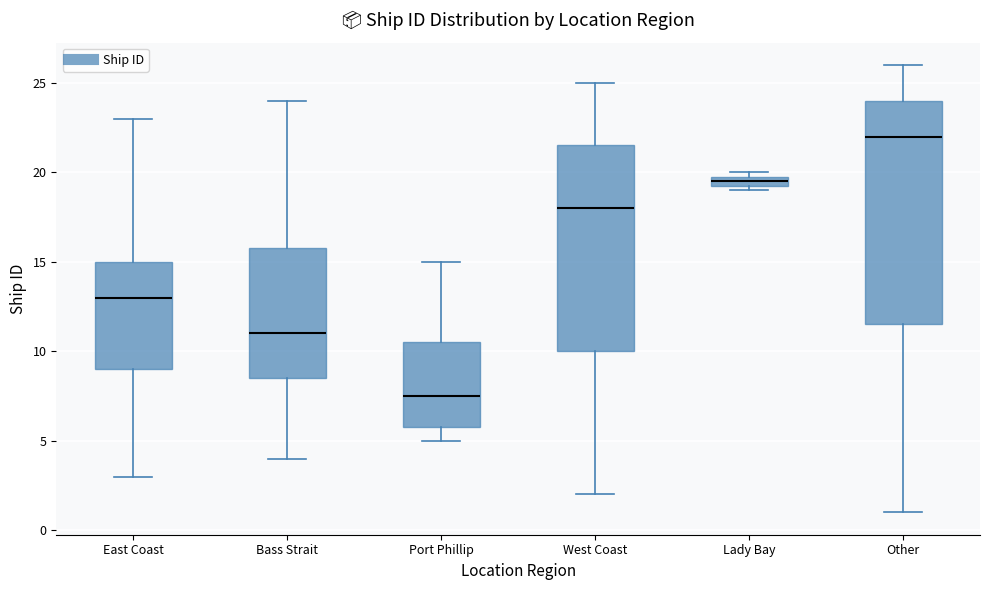

Which box has the highest median line?

Other